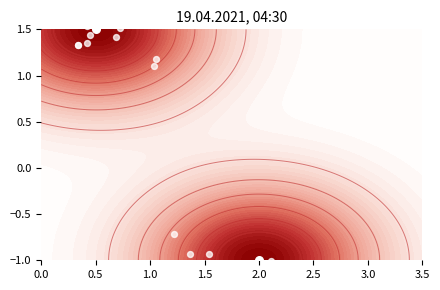

What is the difference between the values at 2.0 and 0.5?

2.5